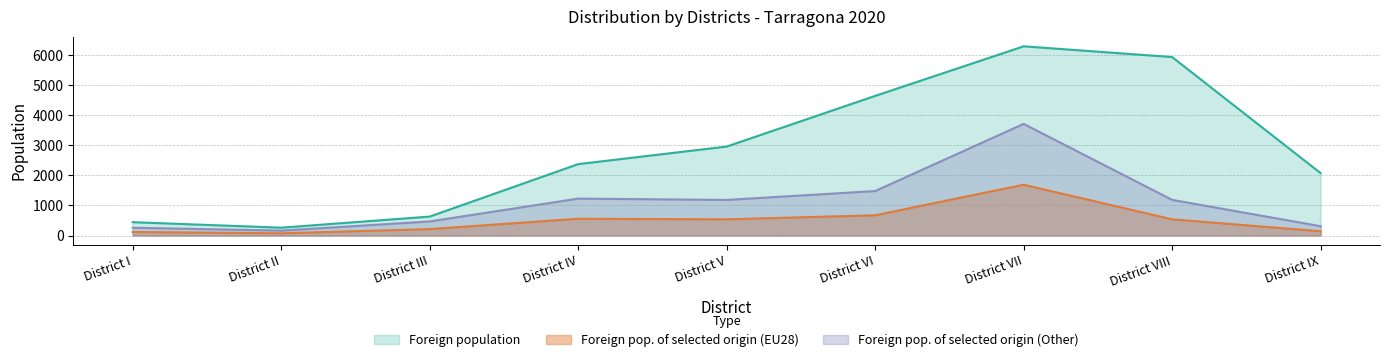

Rank the series by their average value, from highest to lowest.

Foreign population, Foreign pop. of selected origin (Other), Foreign pop. of selected origin (EU28)